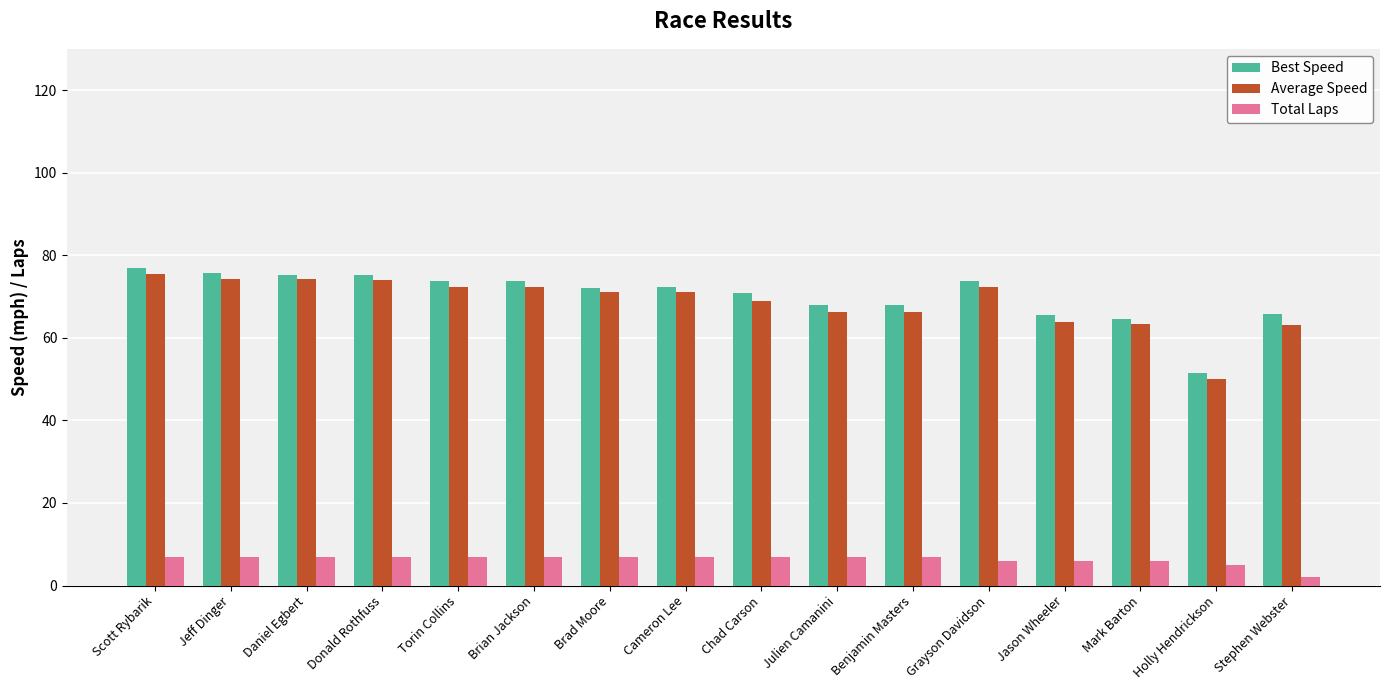

The value of Average Speed at Donald Rothfuss is 74.0. True or false?

True